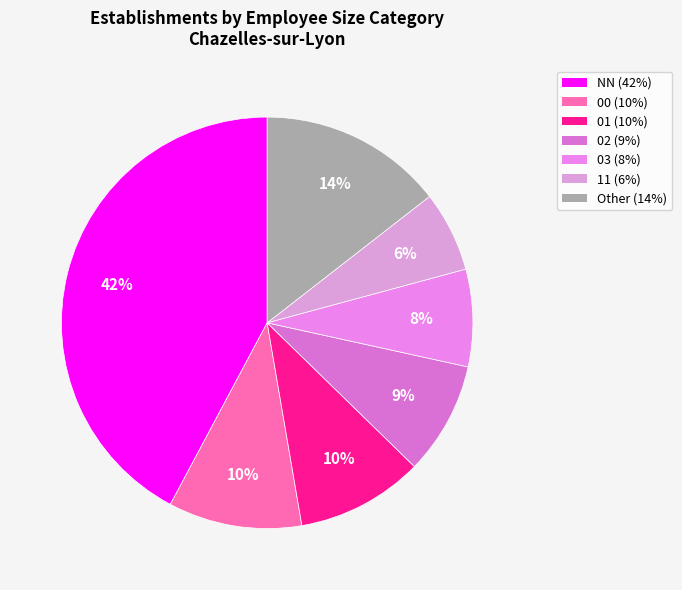

What is the smallest slice in the pie chart?

11 (6%)